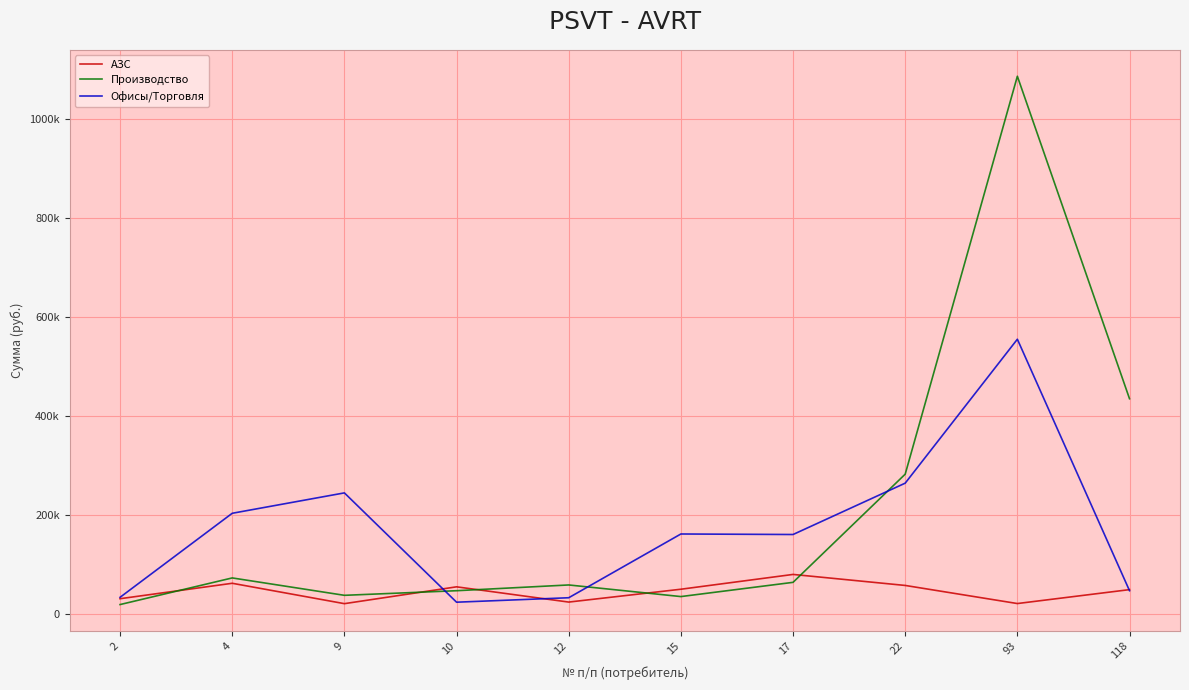

At which category is the sum across all series the highest?

93